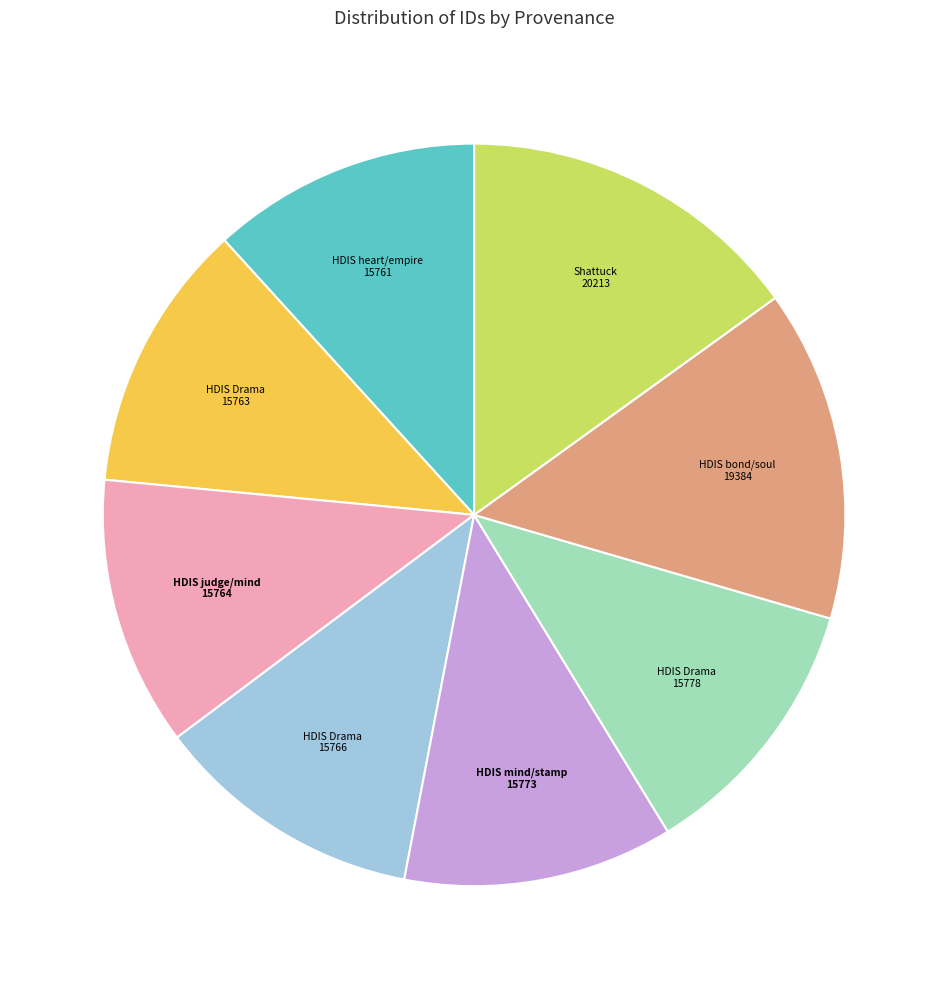

Is there any slice that represents more than half of the pie?

No